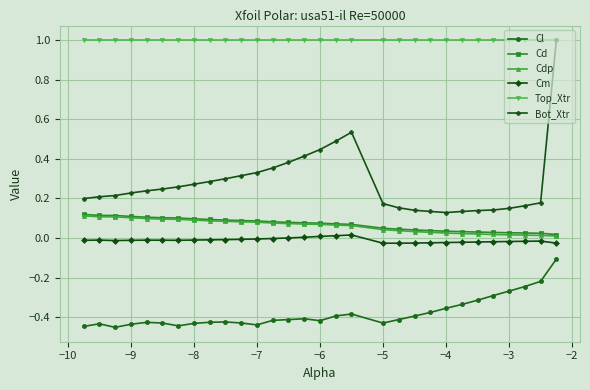

At how many categories does at least one series exceed 0?

30